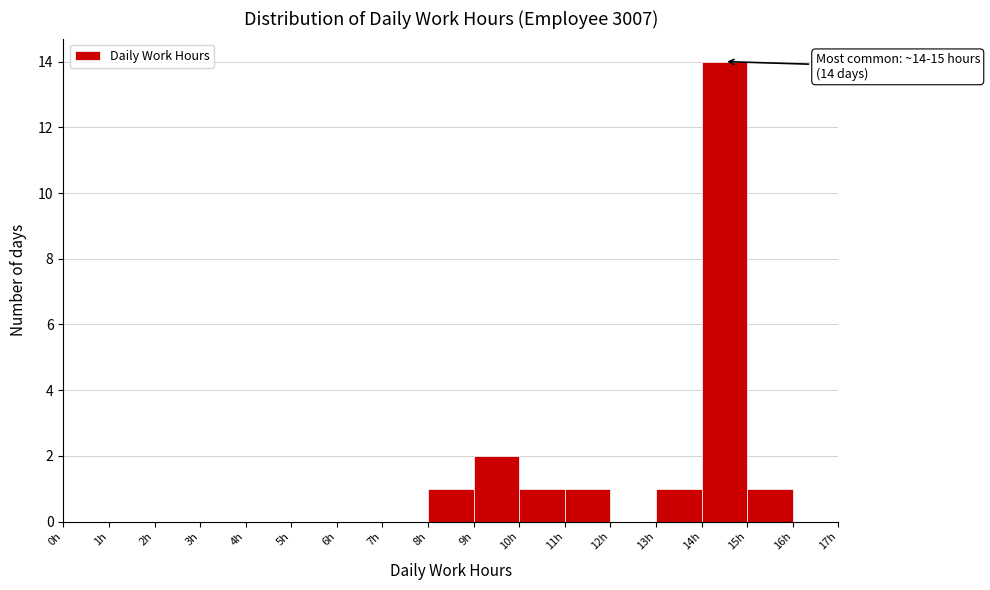

Which range on the x-axis has the tallest bar?

14 to 15